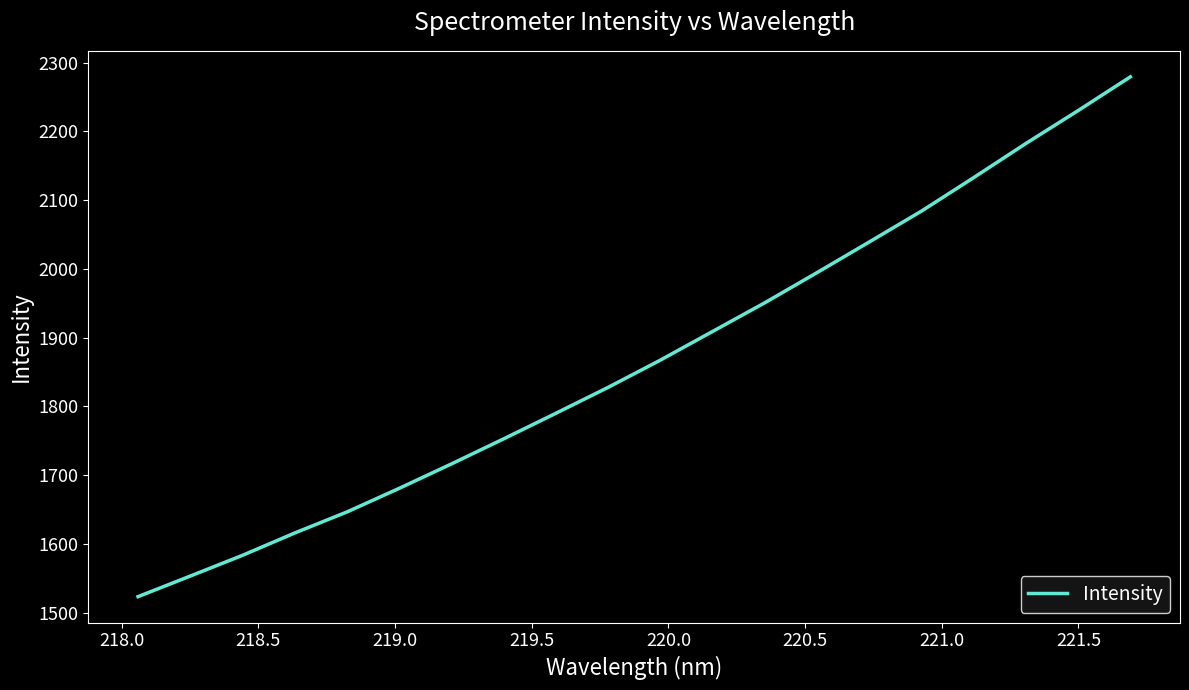

What is the average value?

1868.0